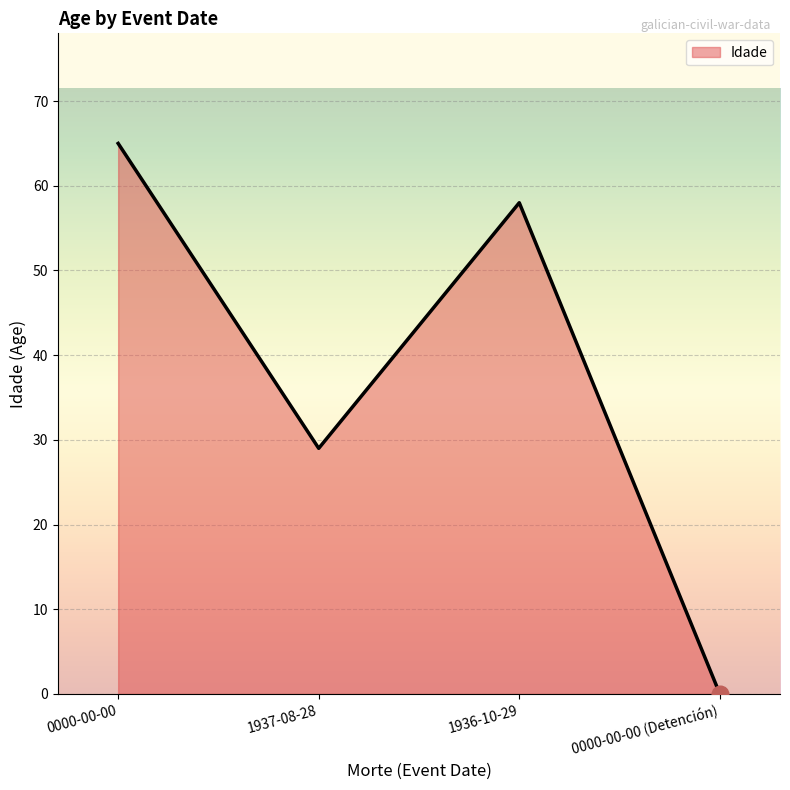

Which label corresponds to the largest value in the chart?

0000-00-00